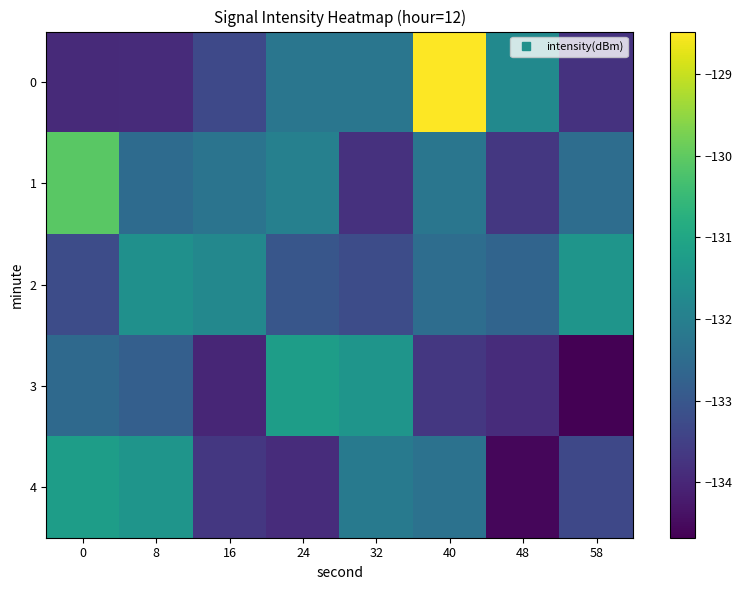

Which label corresponds to the smallest value in the chart?

58